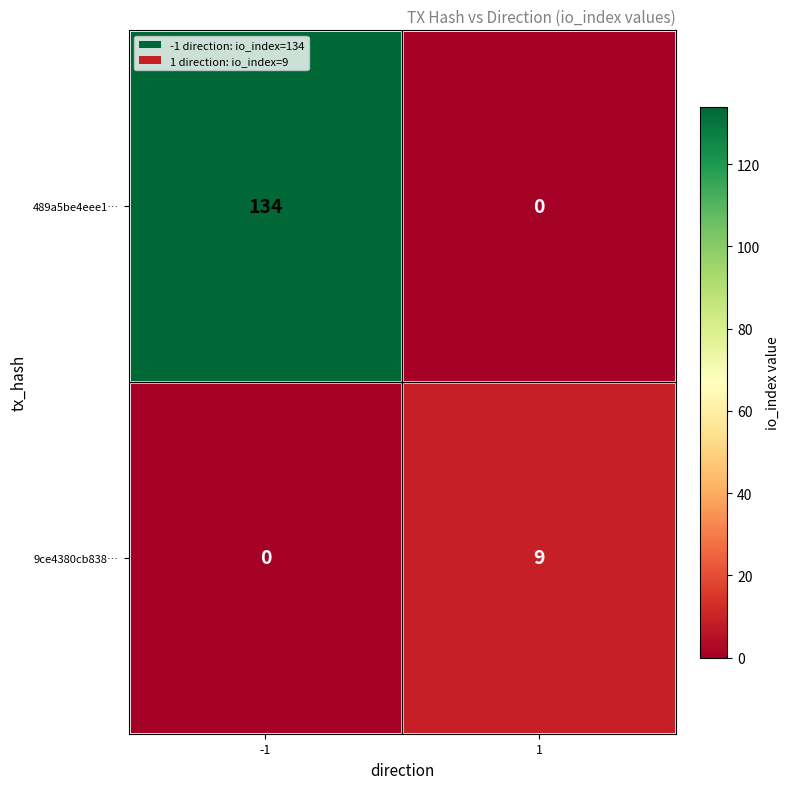

Reading left to right, list all the values displayed in this chart.

489a5be4eee1…: 134	0
9ce4380cb838…: 0	9